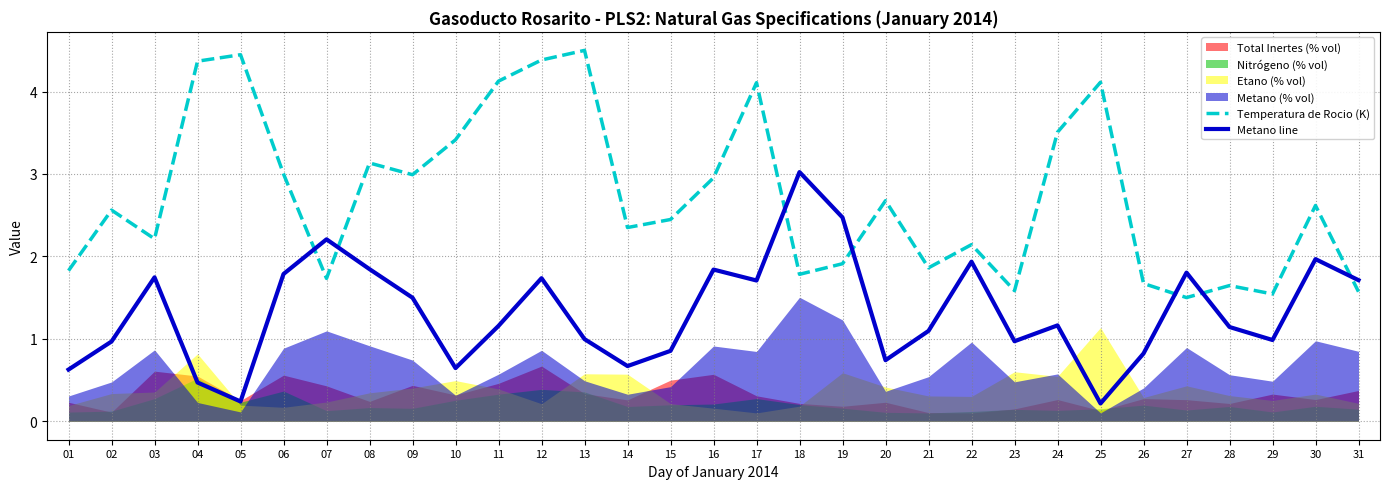

What is the value of the Temperatura de Rocio (K) point at the 11th from the left?

4.1